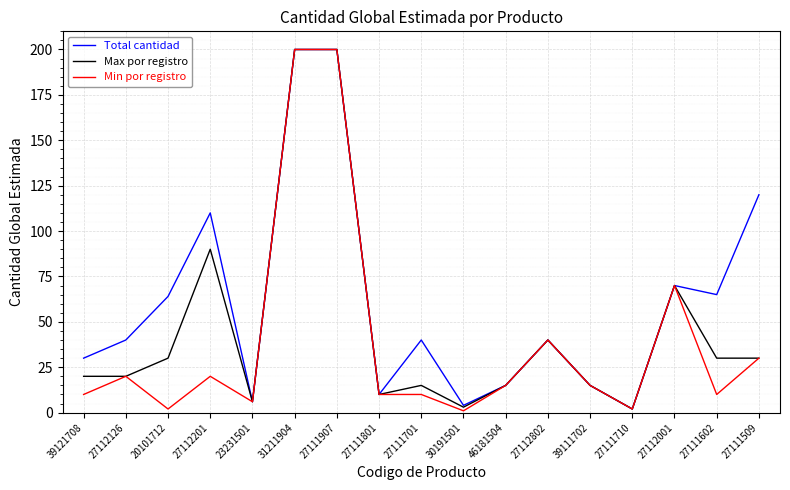

Reading right to left, transcribe all the data shown in this chart.

Total cantidad: 27111509=120	27111602=65	27112001=70	27111710=2	39111702=15	27112802=40	46181504=15	30191501=4	27111701=40	27111801=10	27111907=200	31211904=200	23231501=6	27112201=110	20101712=64	27112126=40	39121708=30
Max por registro: 27111509=30	27111602=30	27112001=70	27111710=2	39111702=15	27112802=40	46181504=15	30191501=3	27111701=15	27111801=10	27111907=200	31211904=200	23231501=6	27112201=90	20101712=30	27112126=20	39121708=20
Min por registro: 27111509=30	27111602=10	27112001=70	27111710=2	39111702=15	27112802=40	46181504=15	30191501=1	27111701=10	27111801=10	27111907=200	31211904=200	23231501=6	27112201=20	20101712=2	27112126=20	39121708=10